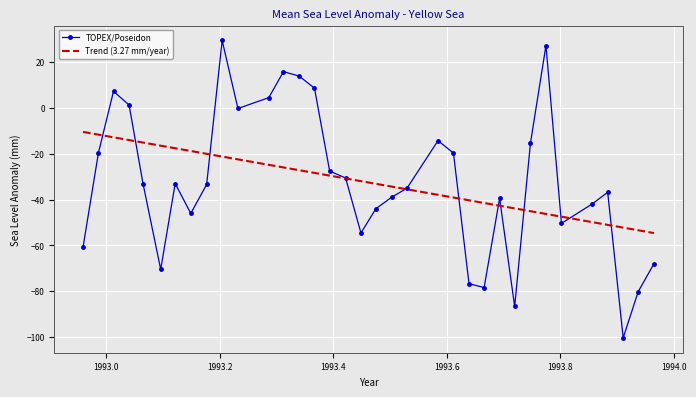

What is the greatest value displayed?

29.5